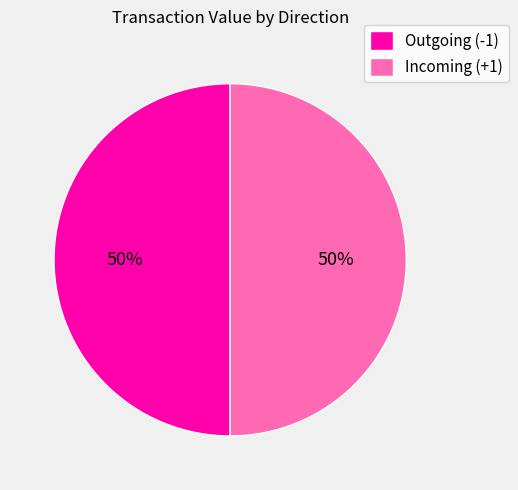

To the nearest percent, what portion does Incoming (+1) represent?

50%